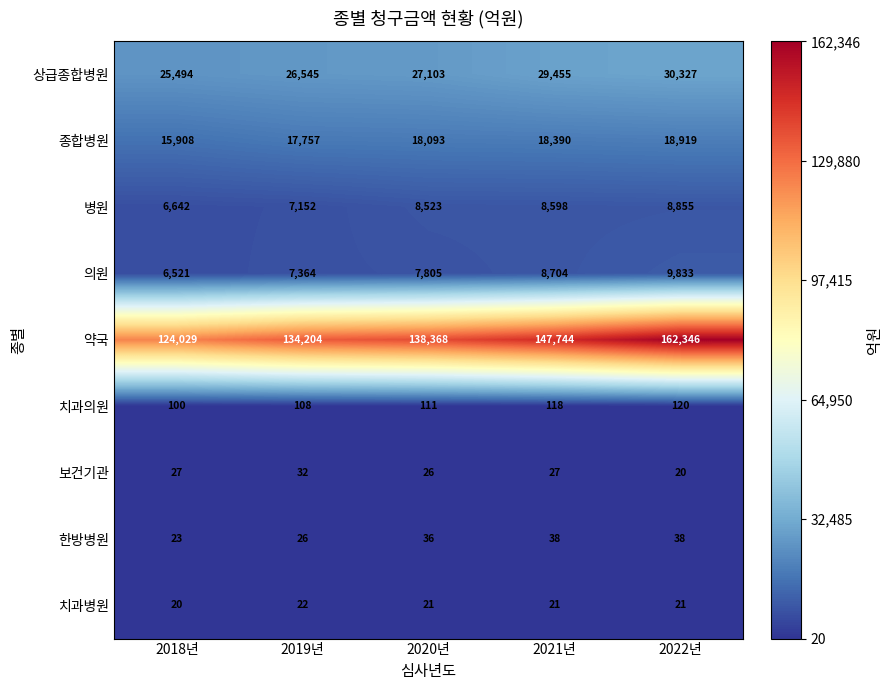

At which category is the sum across all series the highest?

2022년